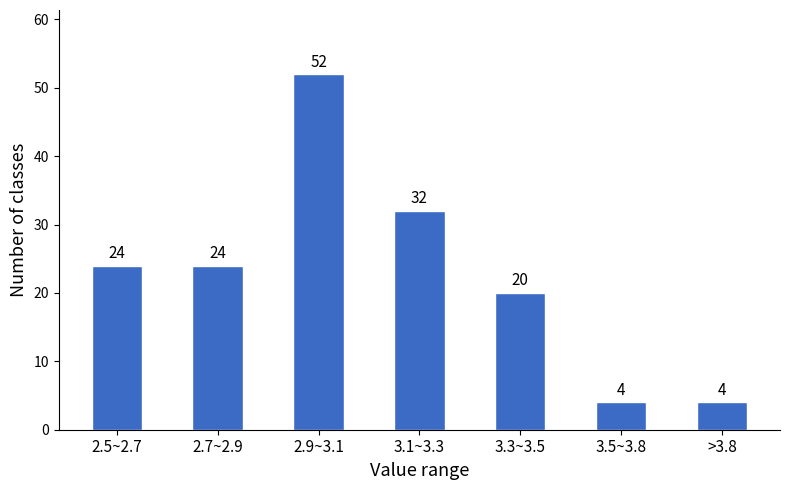

Reading left to right, what are all the values shown in this chart?

24	24	52	32	20	4	4